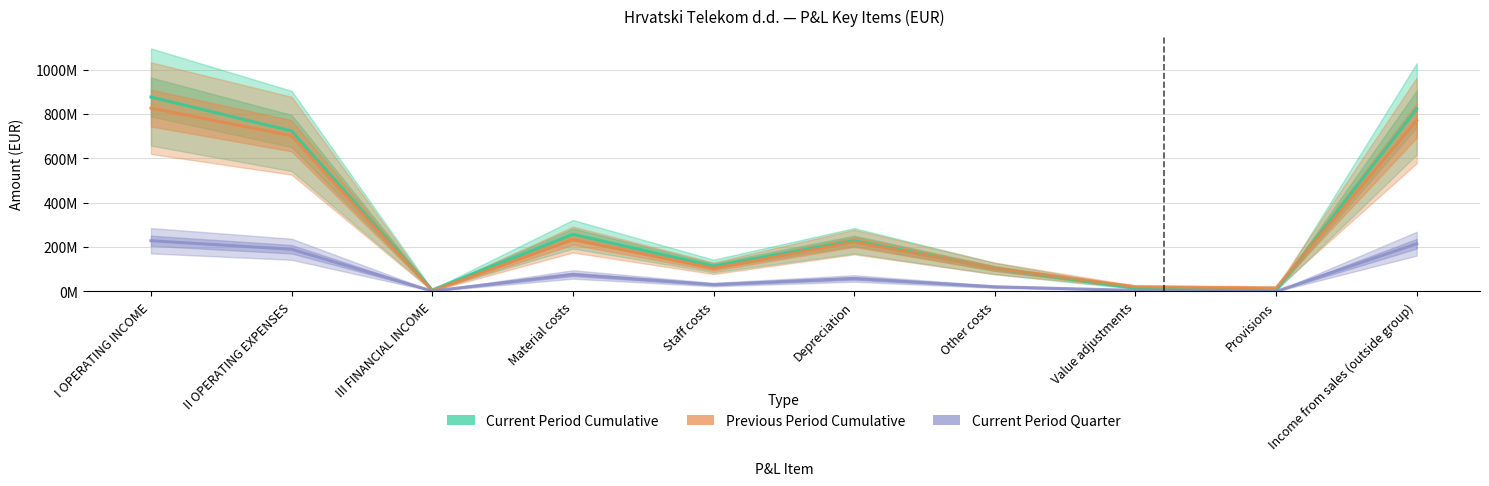

Does the chart have visible grid lines?

Yes